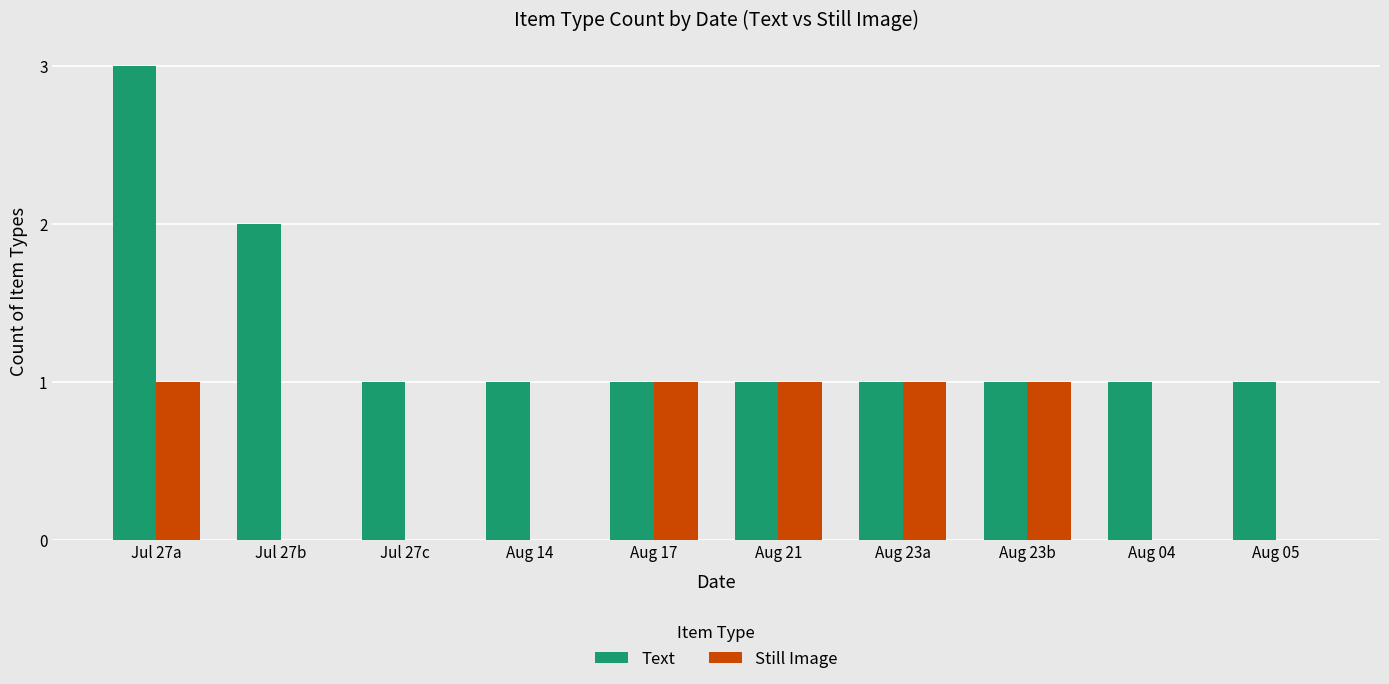

Reading left to right, what are all the values shown in this chart?

Text: 3	2	1	1	1	1	1	1	1	1
Still Image: 1	0	0	0	1	1	1	1	0	0